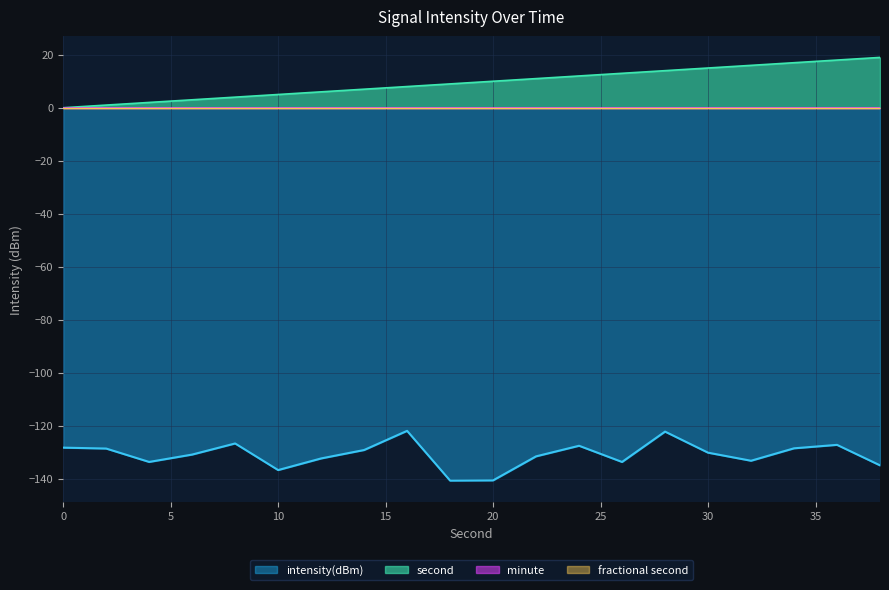

How many lines are shown in the chart?

4